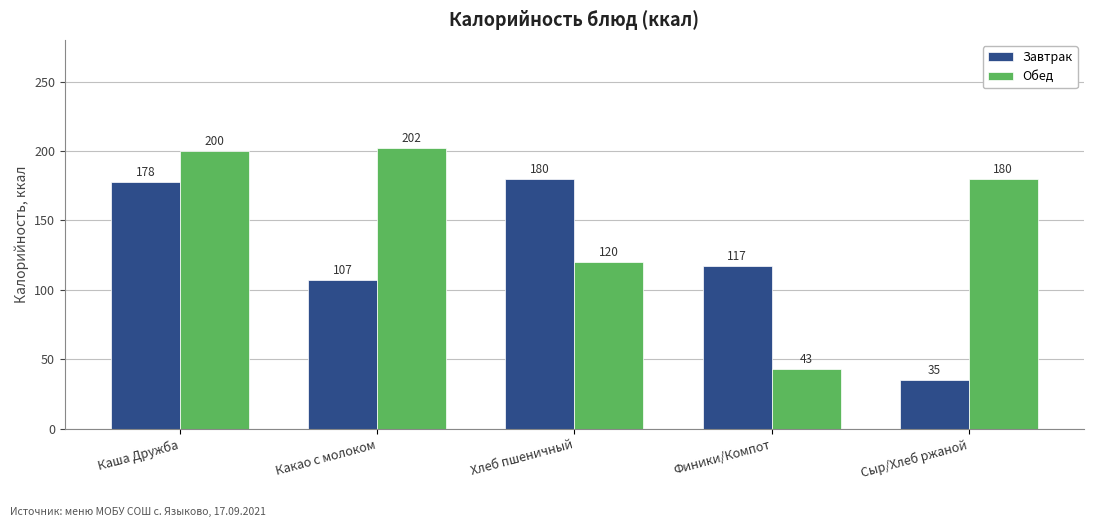

How many values in the Обед series are below 180?

2